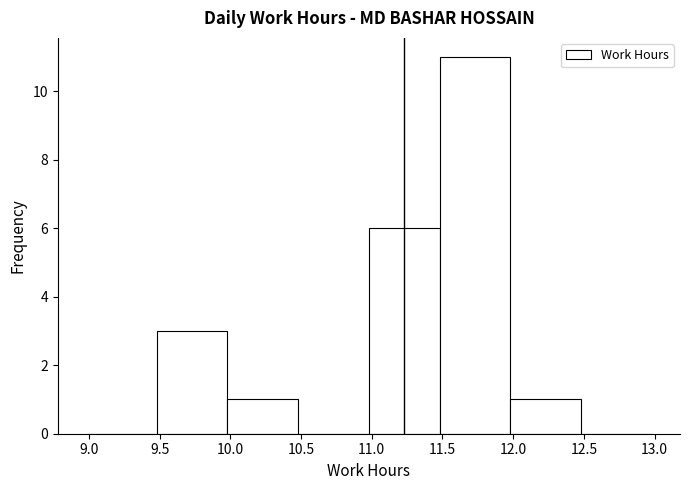

How tall is the bar that spans 11.48 to 11.98 on the x-axis? Neither the bar edges nor the heights are printed on the chart, so give them approximately, as read against the axes.

11